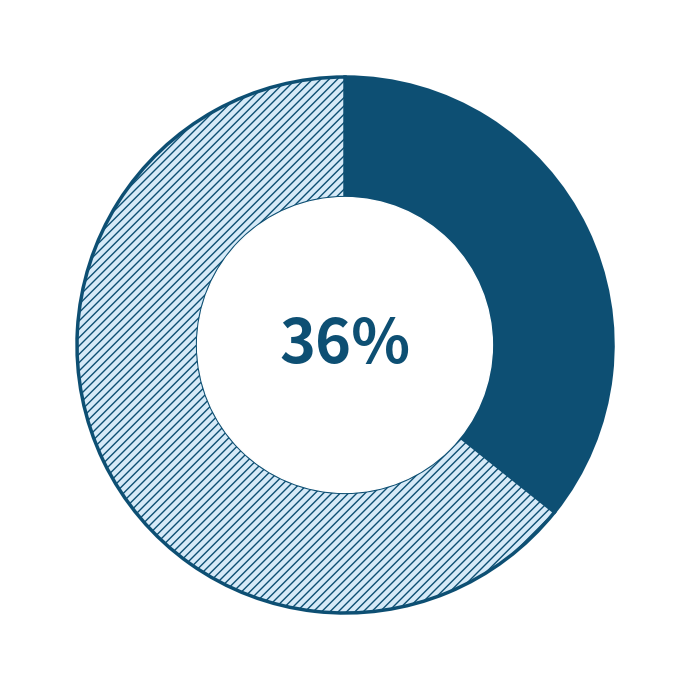

Is there a majority slice in this chart?

Yes